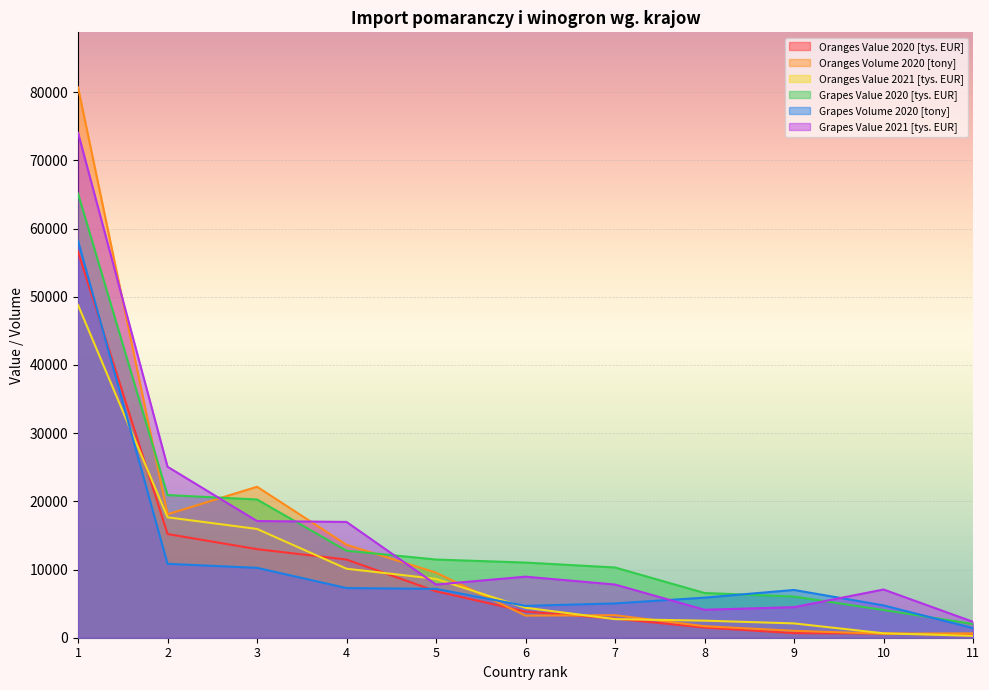

Which label corresponds to the largest value in the chart?

1